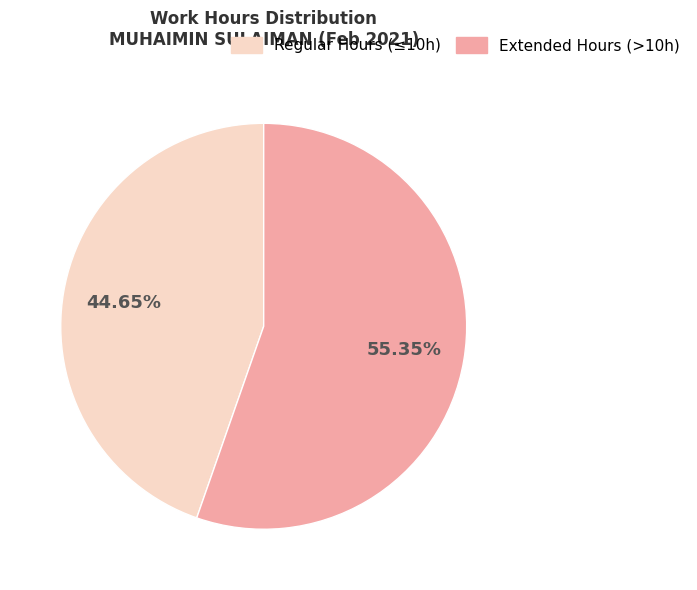

Rank the categories by value from highest to lowest.

Extended Hours (>10h), Regular Hours (≤10h)